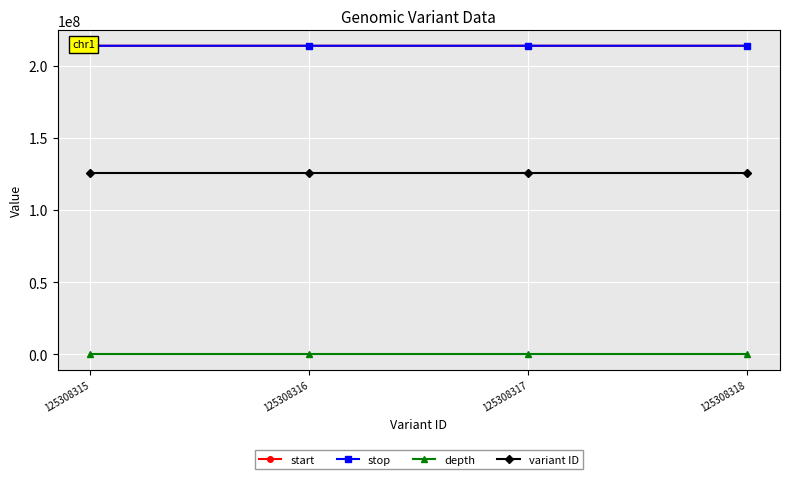

Reading right to left, transcribe all the data shown in this chart.

start: 213677142	213676710	213676645	213676512
stop: 213677143	213676711	213676646	213676513
depth: 7	23	15	26
variant ID: 125308318	125308317	125308316	125308315